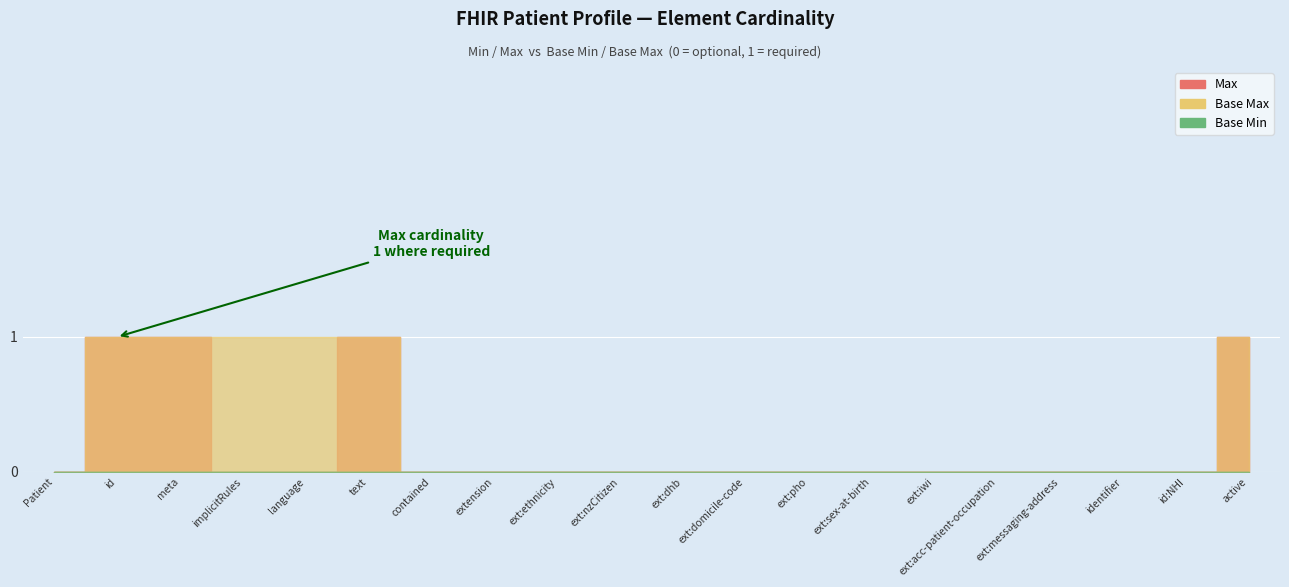

True or false: Min and Base Min intersect in this chart.

False